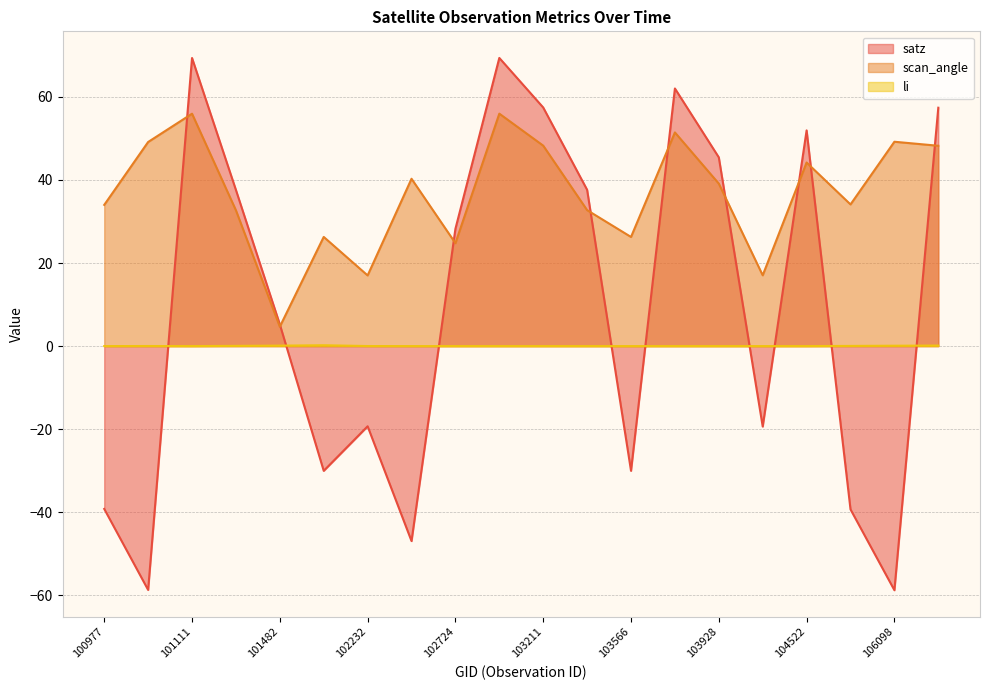

Reading left to right, extract all data points from this chart.

satz: 100977=-39.2	101102=-58.7	101111=69.3	101357=37.6	101482=5.2	101605=-30.0	102232=-19.3	102352=-46.9	102724=28.2	103092=69.4	103211=57.4	103330=37.6	103566=-30.0	103811=62.0	103928=45.4	104162=-19.4	104522=51.9	105916=-39.3	106098=-58.8	106285=57.4
scan_angle: 100977=34.0	101102=49.1	101111=55.9	101357=32.7	101482=4.7	101605=26.3	102232=17.0	102352=40.3	102724=24.8	103092=56.0	103211=48.2	103330=32.7	103566=26.3	103811=51.4	103928=39.1	104162=17.0	104522=44.2	105916=34.1	106098=49.2	106285=48.2
li: 100977=0.0	101102=0.0	101111=0.0	101357=0.1	101482=0.1	101605=0.2	102232=0.0	102352=0.0	102724=0.0	103092=0.0	103211=0.0	103330=0.0	103566=0.0	103811=0.0	103928=0.0	104162=0.0	104522=0.0	105916=0.0	106098=0.1	106285=0.1